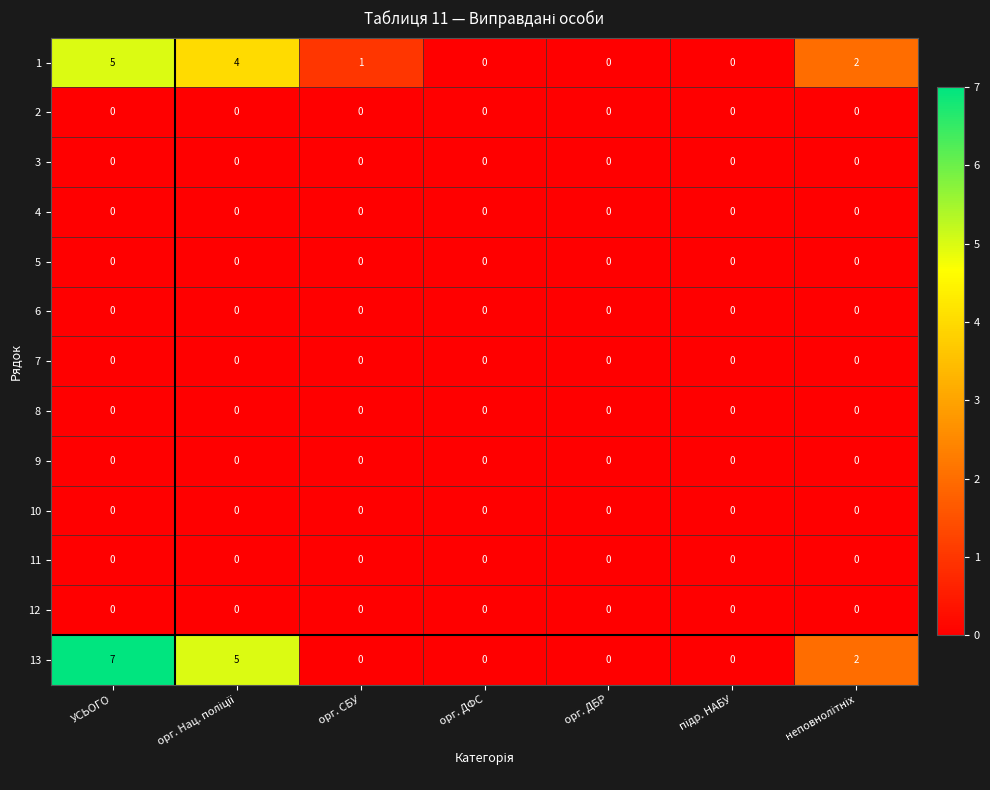

Which series has the widest spread of values?

13